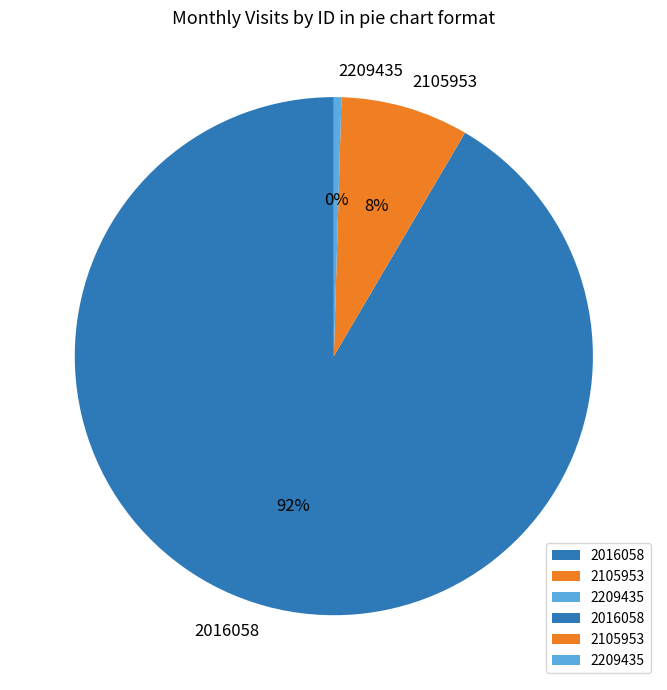

To the nearest percent, what is the average slice percentage?

33%